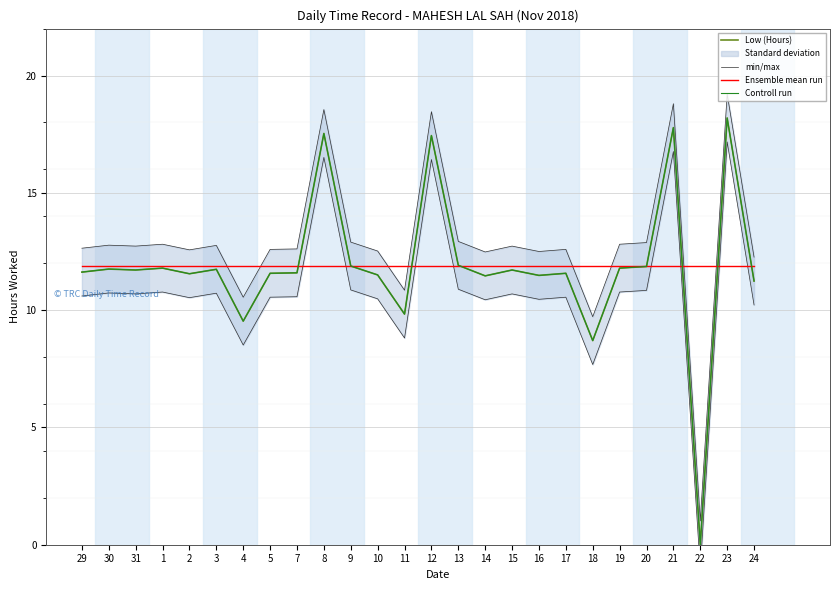

Rank the series at 7 from lowest to highest value.

min/max, Low (Hours), Controll run, Ensemble mean run